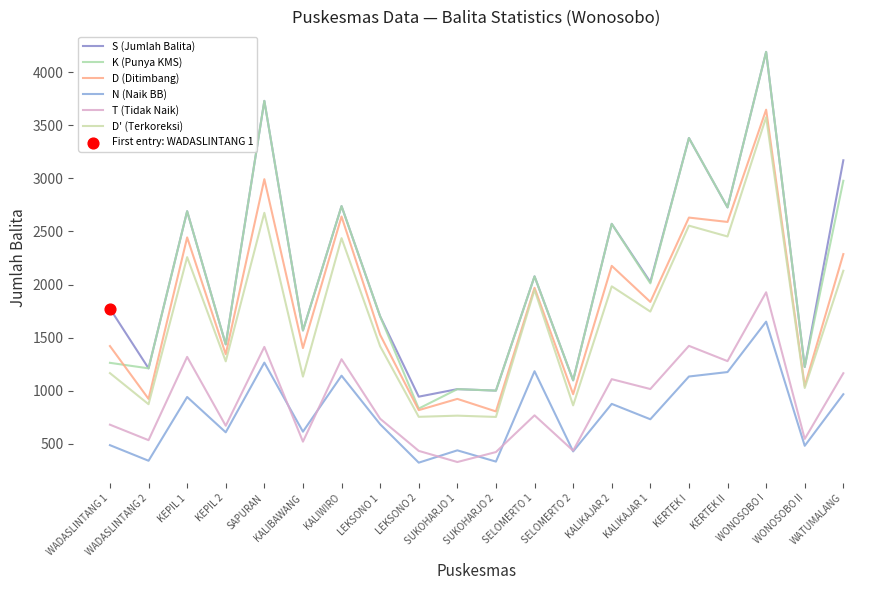

At which category is the sum across all series the highest?

WONOSOBO I